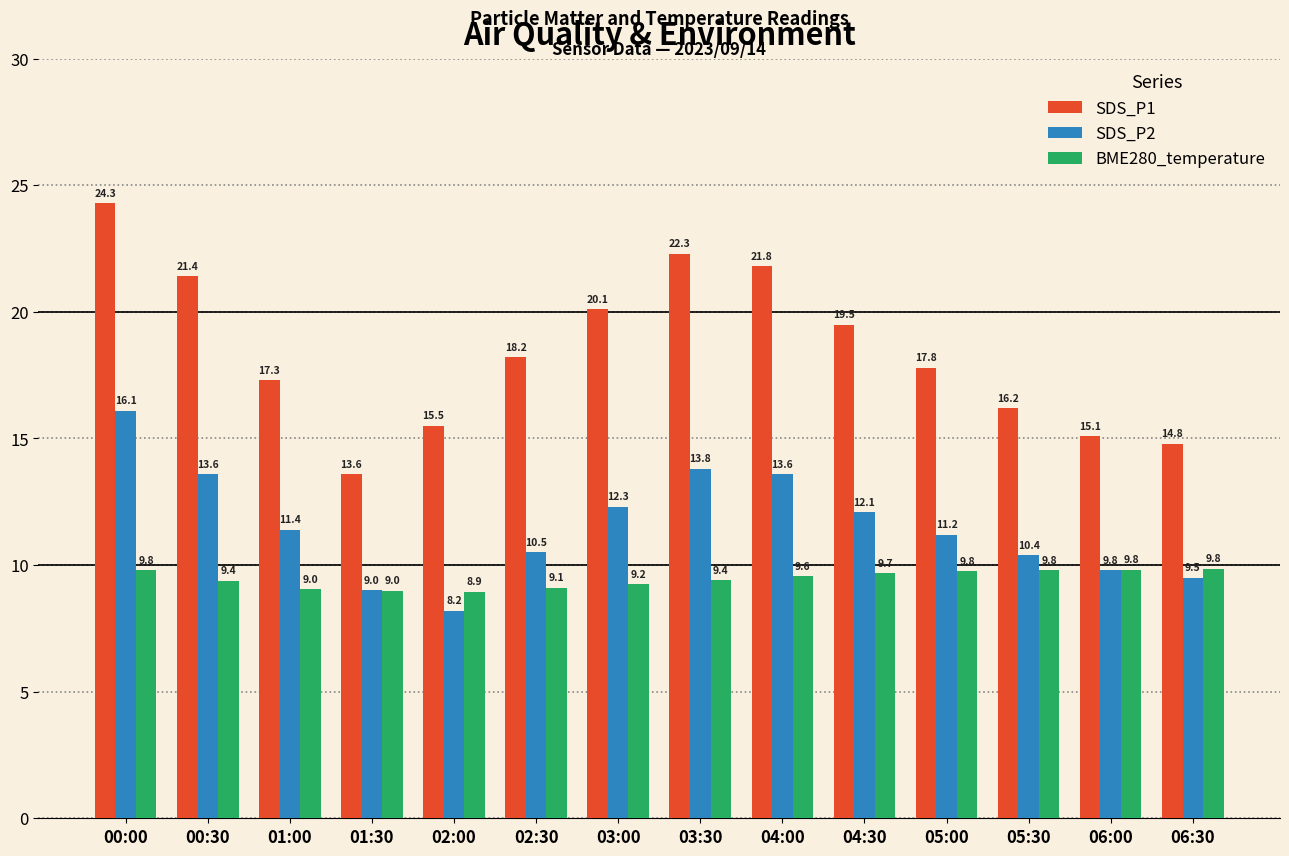

How many bars are there in each group?

3